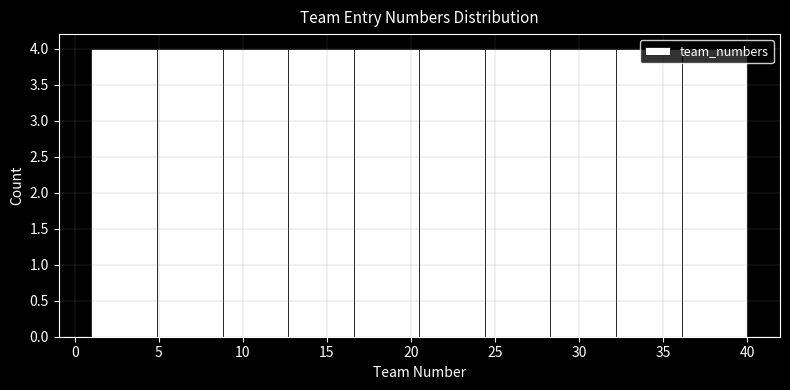

Reading left to right, transcribe this chart: for each bar, give the range it covers on the x-axis and its height. Neither the bar edges nor the heights are printed on the chart, so give them approximately, as read against the axes.

1.0 to 4.9: 4
4.9 to 8.8: 4
8.8 to 12.7: 4
12.7 to 16.6: 4
16.6 to 20.5: 4
20.5 to 24.4: 4
24.4 to 28.3: 4
28.3 to 32.2: 4
32.2 to 36.1: 4
36.1 to 40.0: 4